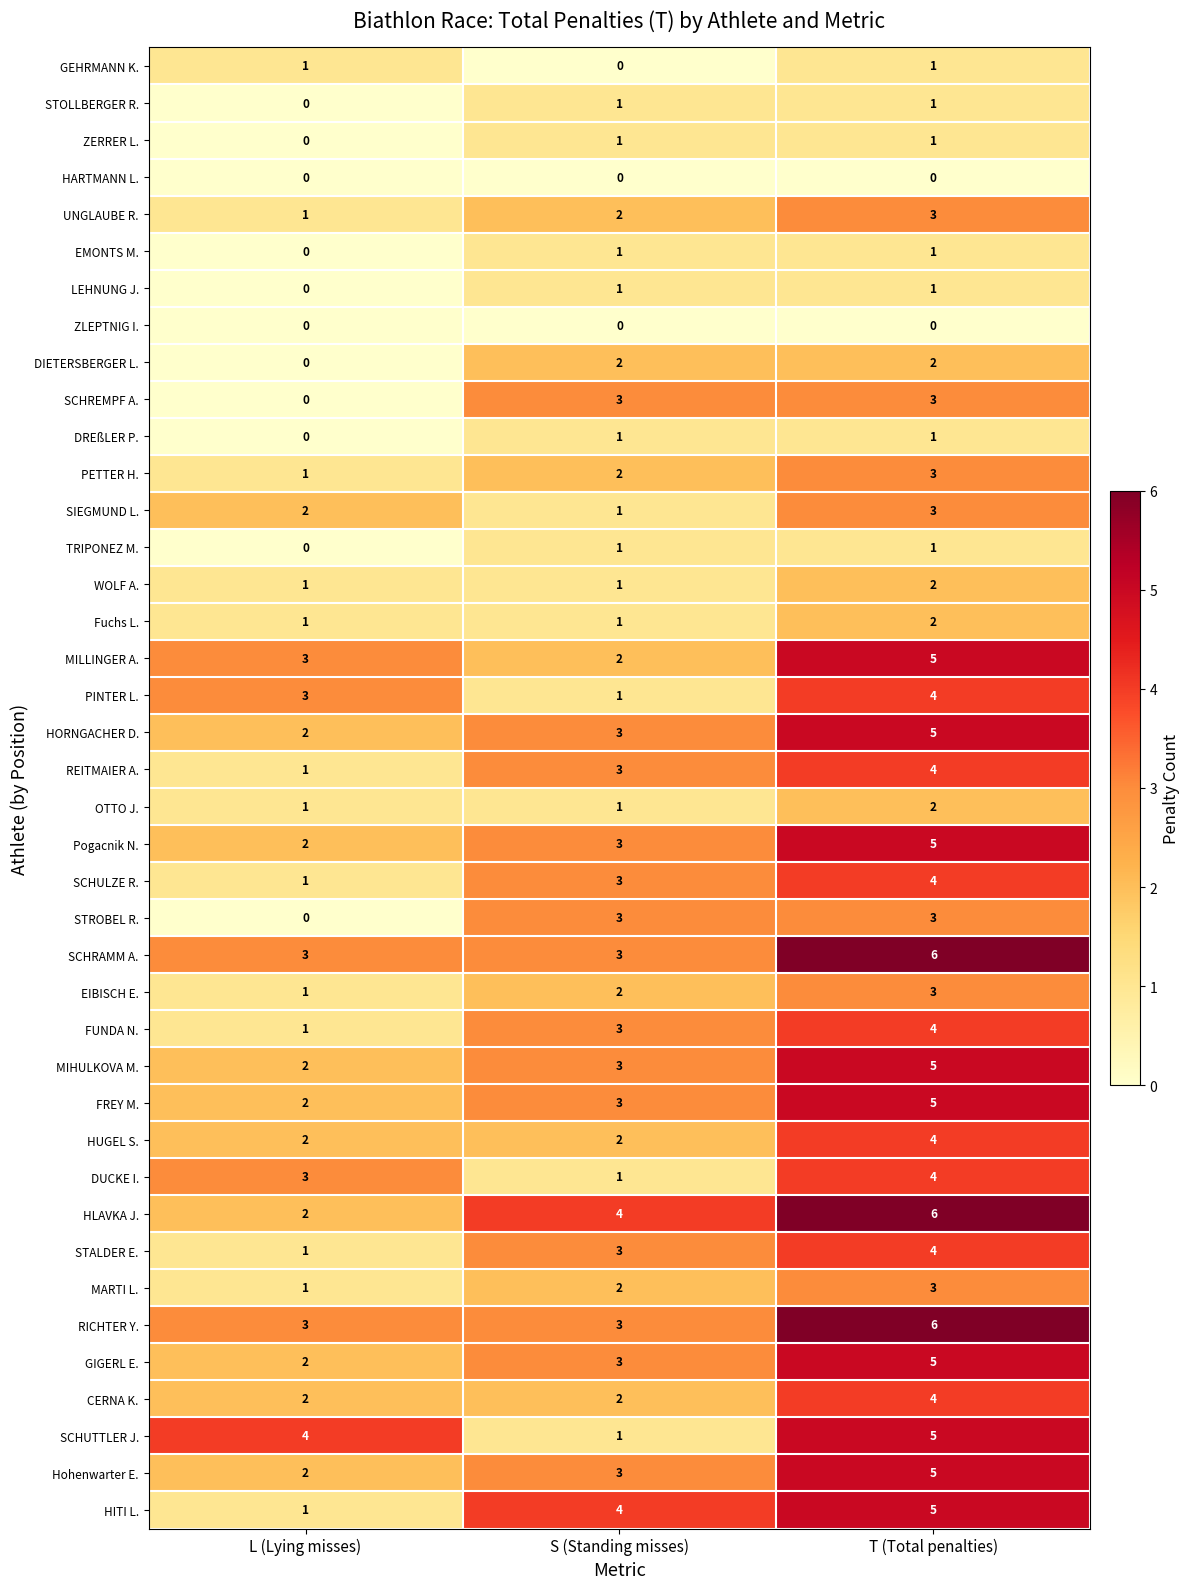

The value of DREßLER P. at S (Standing misses) is 1. True or false?

True